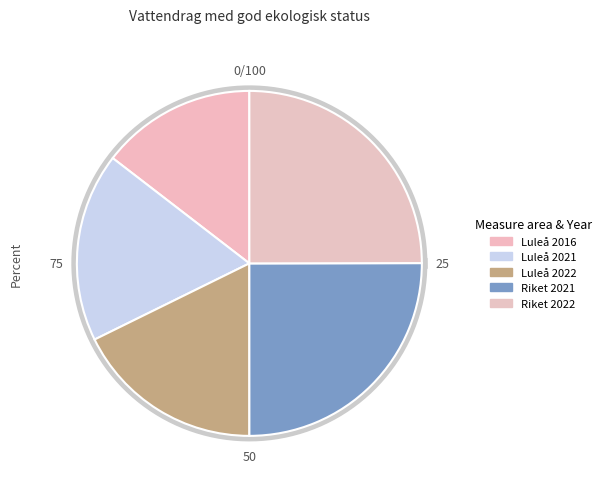

To the nearest percent, what is the difference between the largest and smallest slice percentages?

10%